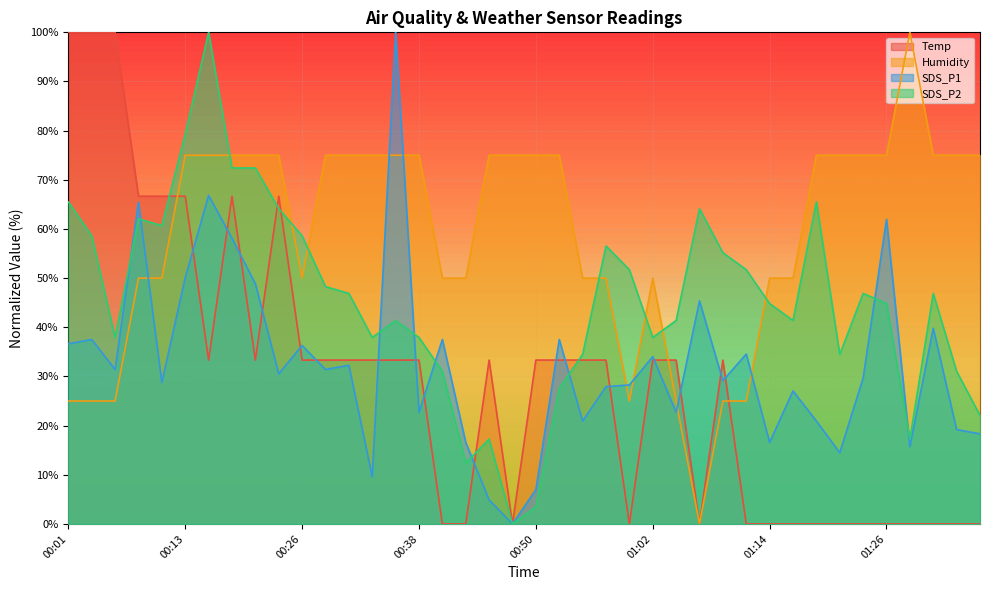

Reading left to right, extract all data points from this chart.

Temp: 00:01=100.0	00:04=100.0	00:06=100.0	00:09=66.7	00:11=66.7	00:13=66.7	00:16=33.3	00:18=66.7	00:21=33.3	00:23=66.7	00:26=33.3	00:28=33.3	00:30=33.3	00:33=33.3	00:35=33.3	00:38=33.3	00:40=0.0	00:43=0.0	00:45=33.3	00:47=0.0	00:50=33.3	00:52=33.3	00:55=33.3	00:57=33.3	01:00=0.0	01:02=33.3	01:04=33.3	01:07=0.0	01:09=33.3	01:12=0.0	01:14=0.0	01:17=0.0	01:19=0.0	01:22=0.0	01:24=0.0	01:26=0.0	01:29=0.0	01:31=0.0	01:34=0.0	01:36=0.0
Humidity: 00:01=25.0	00:04=25.0	00:06=25.0	00:09=50.0	00:11=50.0	00:13=75.0	00:16=75.0	00:18=75.0	00:21=75.0	00:23=75.0	00:26=50.0	00:28=75.0	00:30=75.0	00:33=75.0	00:35=75.0	00:38=75.0	00:40=50.0	00:43=50.0	00:45=75.0	00:47=75.0	00:50=75.0	00:52=75.0	00:55=50.0	00:57=50.0	01:00=25.0	01:02=50.0	01:04=25.0	01:07=0.0	01:09=25.0	01:12=25.0	01:14=50.0	01:17=50.0	01:19=75.0	01:22=75.0	01:24=75.0	01:26=75.0	01:29=100.0	01:31=75.0	01:34=75.0	01:36=75.0
SDS_P1: 00:01=36.6	00:04=37.5	00:06=31.4	00:09=65.4	00:11=28.8	00:13=50.1	00:16=66.8	00:18=58.1	00:21=48.9	00:23=30.5	00:26=36.3	00:28=31.4	00:30=32.3	00:33=9.6	00:35=100.0	00:38=22.7	00:40=37.5	00:43=16.6	00:45=4.9	00:47=0.0	00:50=7.0	00:52=37.5	00:55=20.9	00:57=27.9	01:00=28.3	01:02=34.0	01:04=22.7	01:07=45.4	01:09=29.1	01:12=34.6	01:14=16.6	01:17=27.1	01:19=20.9	01:22=14.5	01:24=29.7	01:26=62.0	01:29=15.7	01:31=39.8	01:34=19.2	01:36=18.3
SDS_P2: 00:01=65.5	00:04=58.6	00:06=37.9	00:09=62.1	00:11=60.7	00:13=79.3	00:16=100.0	00:18=72.4	00:21=72.4	00:23=64.1	00:26=58.6	00:28=48.3	00:30=46.9	00:33=37.9	00:35=41.4	00:38=37.9	00:40=31.0	00:43=12.4	00:45=17.2	00:47=0.0	00:50=3.4	00:52=27.6	00:55=34.5	00:57=56.6	01:00=51.7	01:02=37.9	01:04=41.4	01:07=64.1	01:09=55.2	01:12=51.7	01:14=44.8	01:17=41.4	01:19=65.5	01:22=34.5	01:24=46.9	01:26=44.8	01:29=17.2	01:31=46.9	01:34=31.0	01:36=22.1